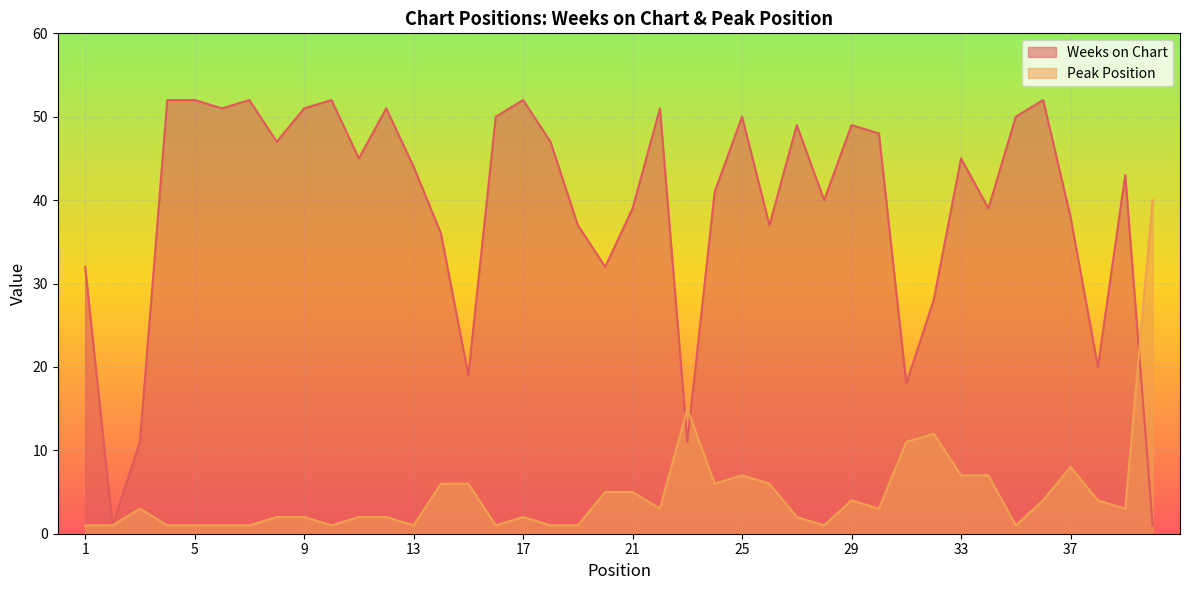

Reading left to right, extract all data points from this chart.

Weeks on Chart: 1=32	2=1	3=11	4=52	5=52	6=51	7=52	8=47	9=51	10=52	11=45	12=51	13=44	14=36	15=19	16=50	17=52	18=47	19=37	20=32	21=39	22=51	23=11	24=41	25=50	26=37	27=49	28=40	29=49	30=48	31=18	32=28	33=45	34=39	35=50	36=52	37=38	38=20	39=43	40=1
Peak Position: 1=1	2=1	3=3	4=1	5=1	6=1	7=1	8=2	9=2	10=1	11=2	12=2	13=1	14=6	15=6	16=1	17=2	18=1	19=1	20=5	21=5	22=3	23=15	24=6	25=7	26=6	27=2	28=1	29=4	30=3	31=11	32=12	33=7	34=7	35=1	36=4	37=8	38=4	39=3	40=40